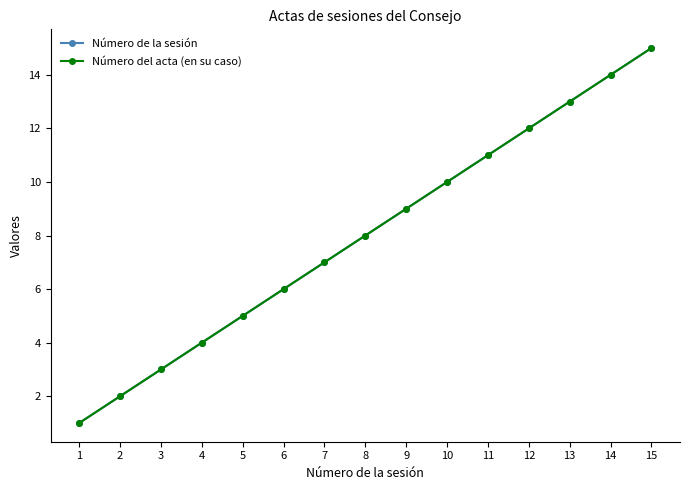

True or false: Número del acta (en su caso) and Número de la sesión intersect in this chart.

False